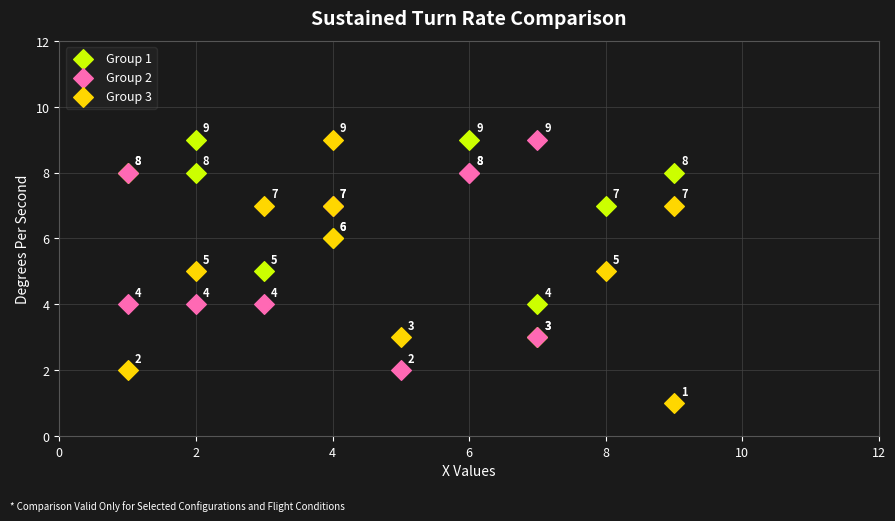

What are all the series names shown in the legend?

Group 1, Group 2, Group 3